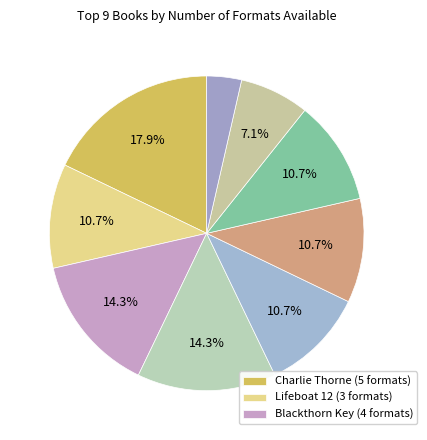

How many segments does this pie chart have?

9